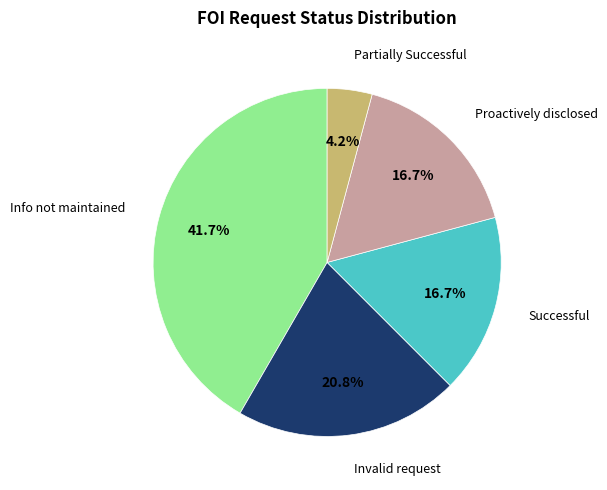

Is there a majority slice in this chart?

No